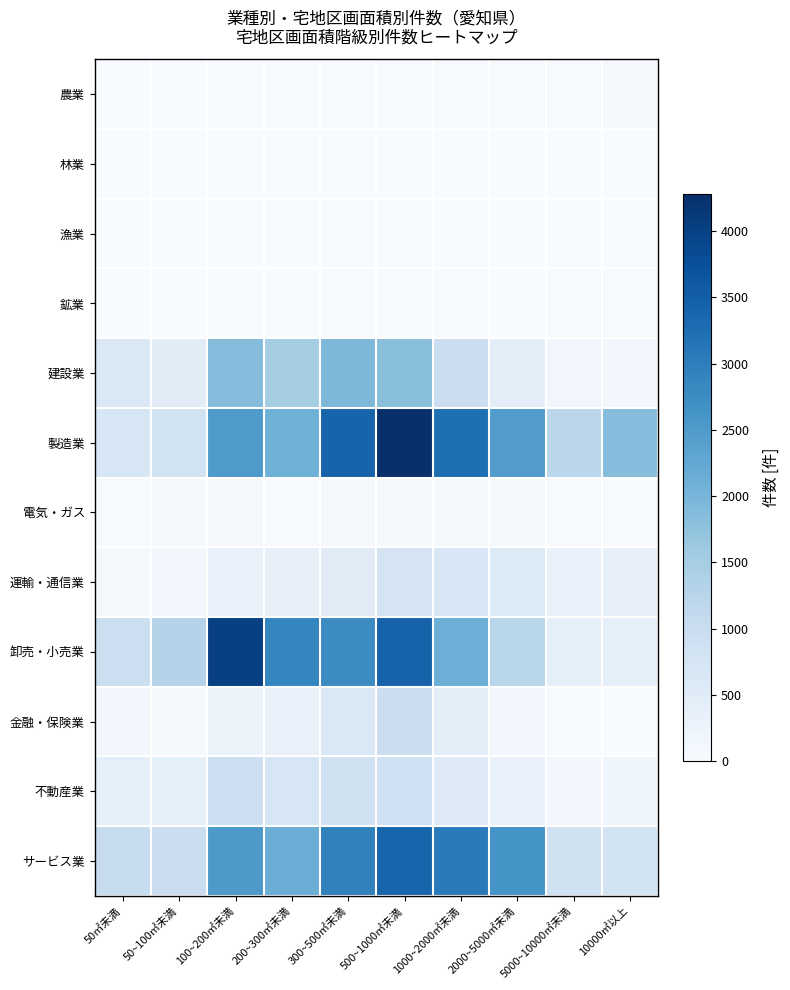

Rank the series by their maximum value, from highest to lowest.

製造業, 卸売・小売業, サービス業, 建設業, 金融・保険業, 不動産業, 運輸・通信業, 電気・ガス, 農業, 鉱業, 林業, 漁業